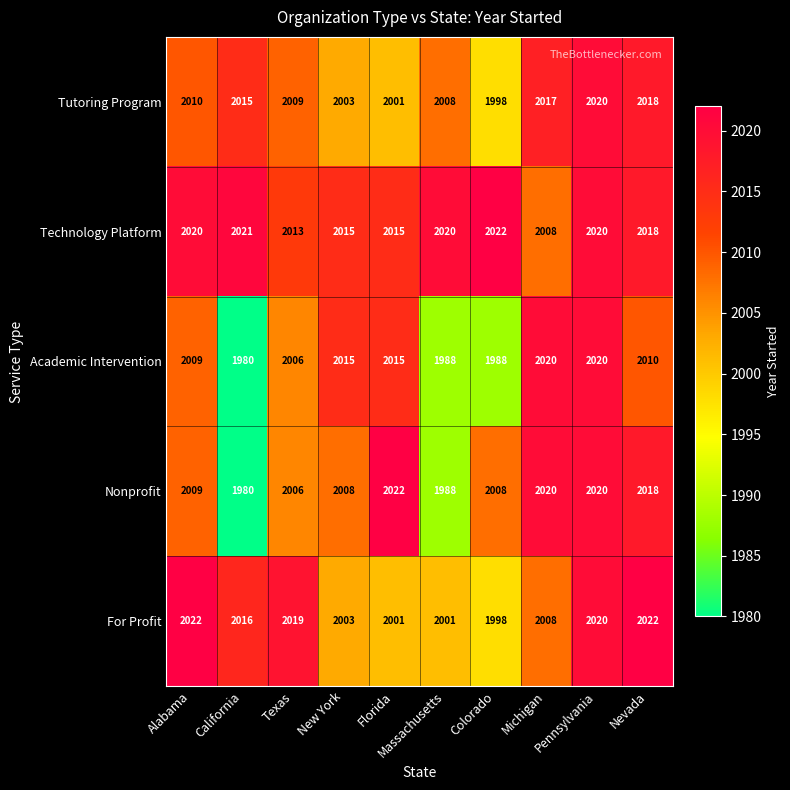

What is the lowest value of the For Profit series?

1998